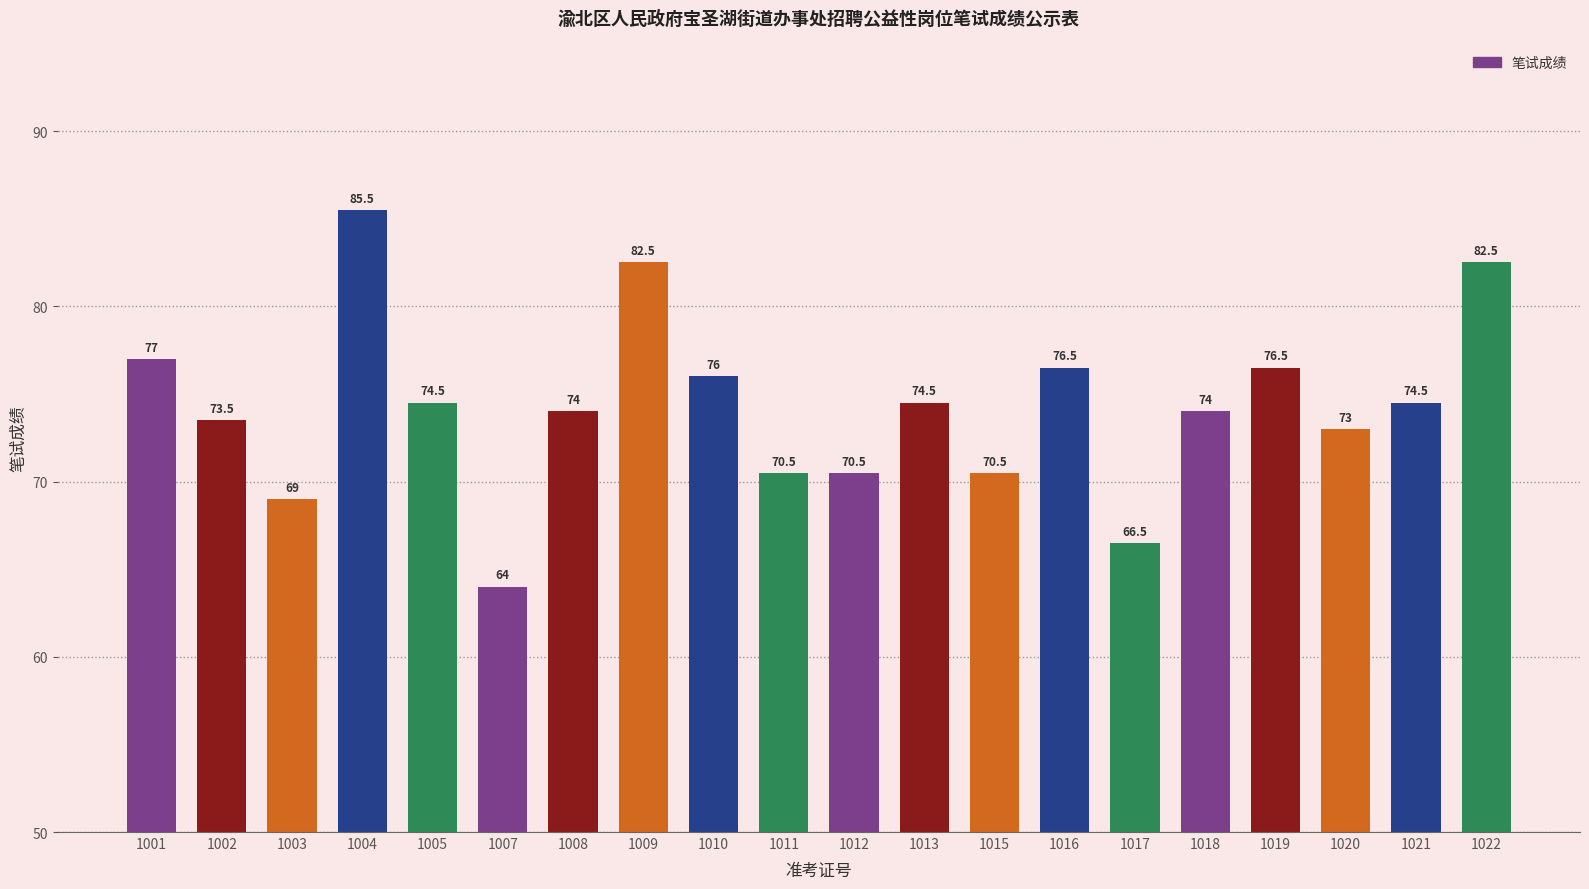

Which category has the lowest value across all series?

1007